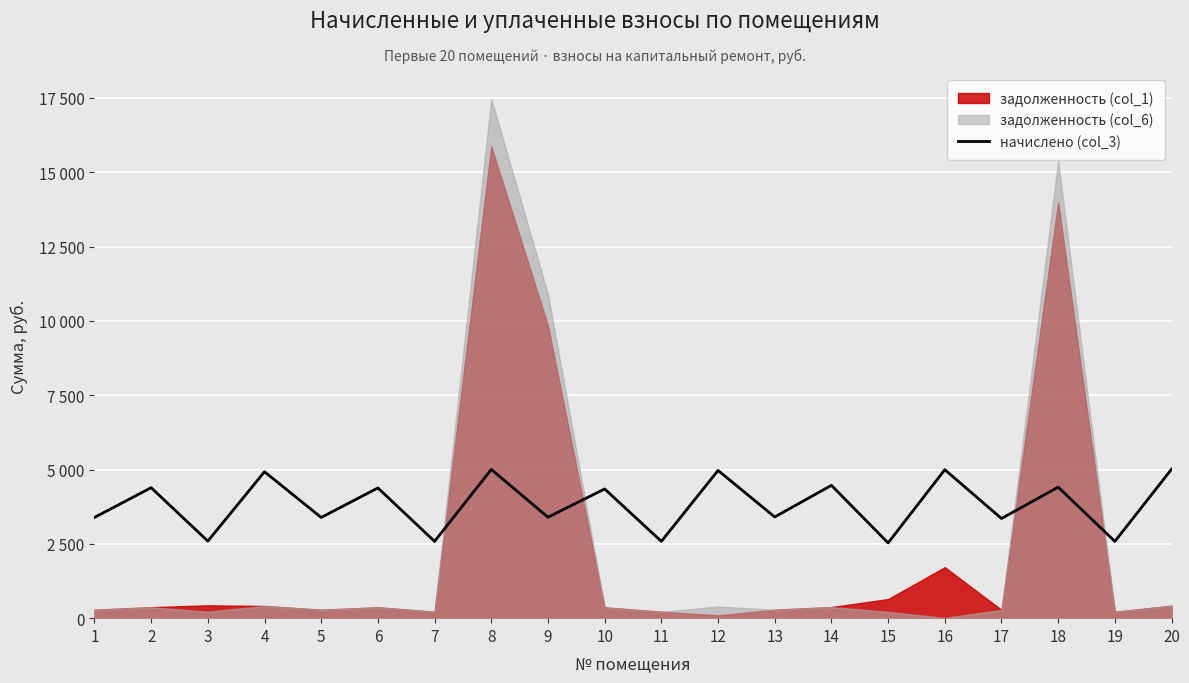

What is the difference between the maximum and minimum values?

2479.7